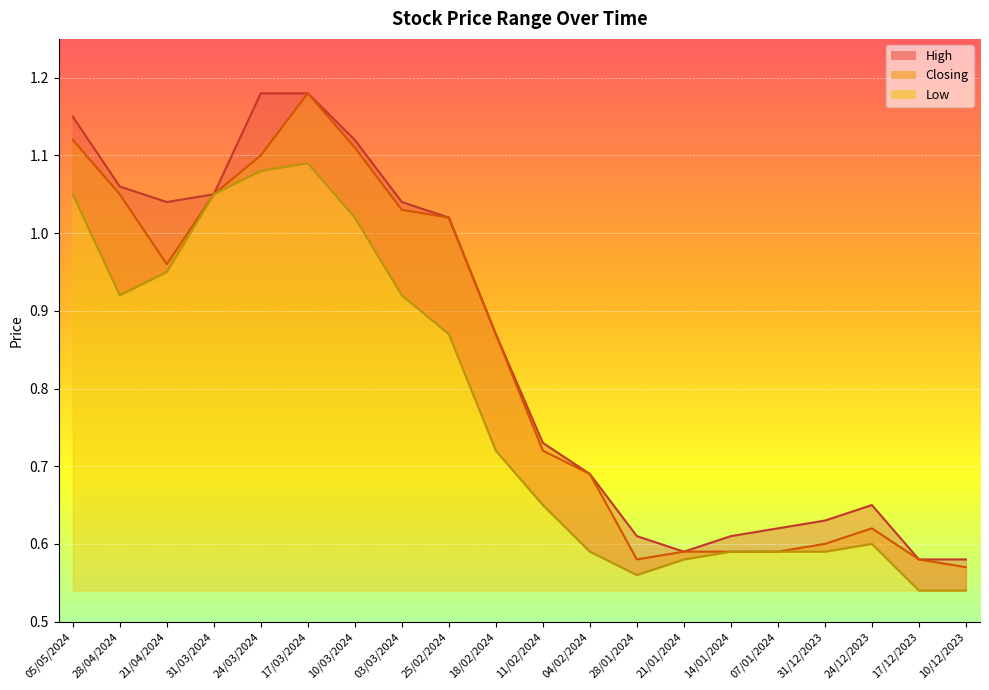

List the labels in order of Low value, smallest first.

17/12/2023, 10/12/2023, 28/01/2024, 21/01/2024, 04/02/2024, 14/01/2024, 07/01/2024, 31/12/2023, 24/12/2023, 11/02/2024, 18/02/2024, 25/02/2024, 28/04/2024, 03/03/2024, 21/04/2024, 10/03/2024, 05/05/2024, 31/03/2024, 24/03/2024, 17/03/2024